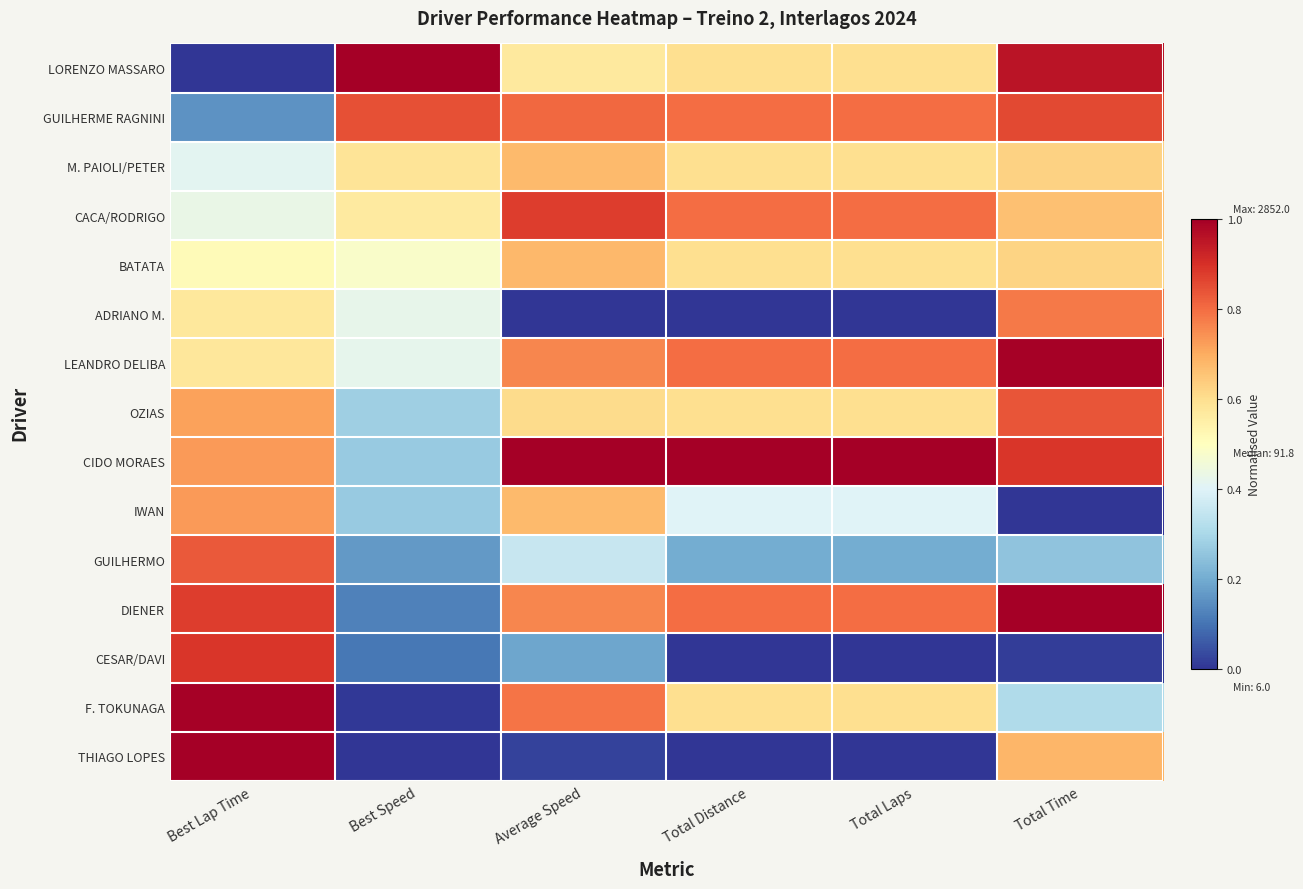

How many series are shown in this chart?

15